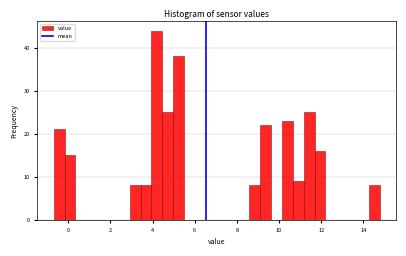

Read against the x-axis, roughly where is the centre of the tallest bar?

4.2